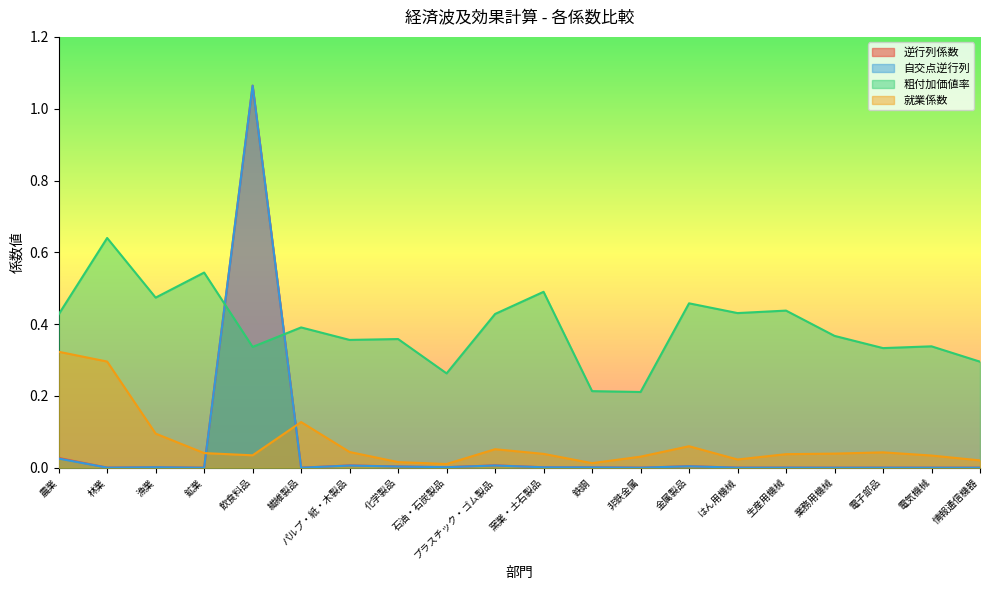

The 自交点逆行列 series shows 0.0 at プラスチック・ゴム製品. True or false?

False